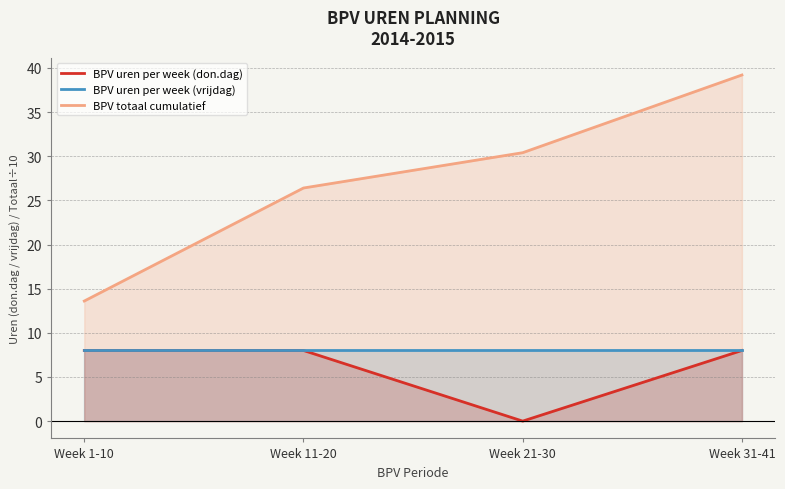

Reading left to right, what are all the values shown in this chart?

BPV uren per week (don.dag): Week 1-10=8.0	Week 11-20=8.0	Week 21-30=0.0	Week 31-41=8.0
BPV uren per week (vrijdag): Week 1-10=8.0	Week 11-20=8.0	Week 21-30=8.0	Week 31-41=8.0
BPV totaal cumulatief: Week 1-10=13.6	Week 11-20=26.4	Week 21-30=30.4	Week 31-41=39.2